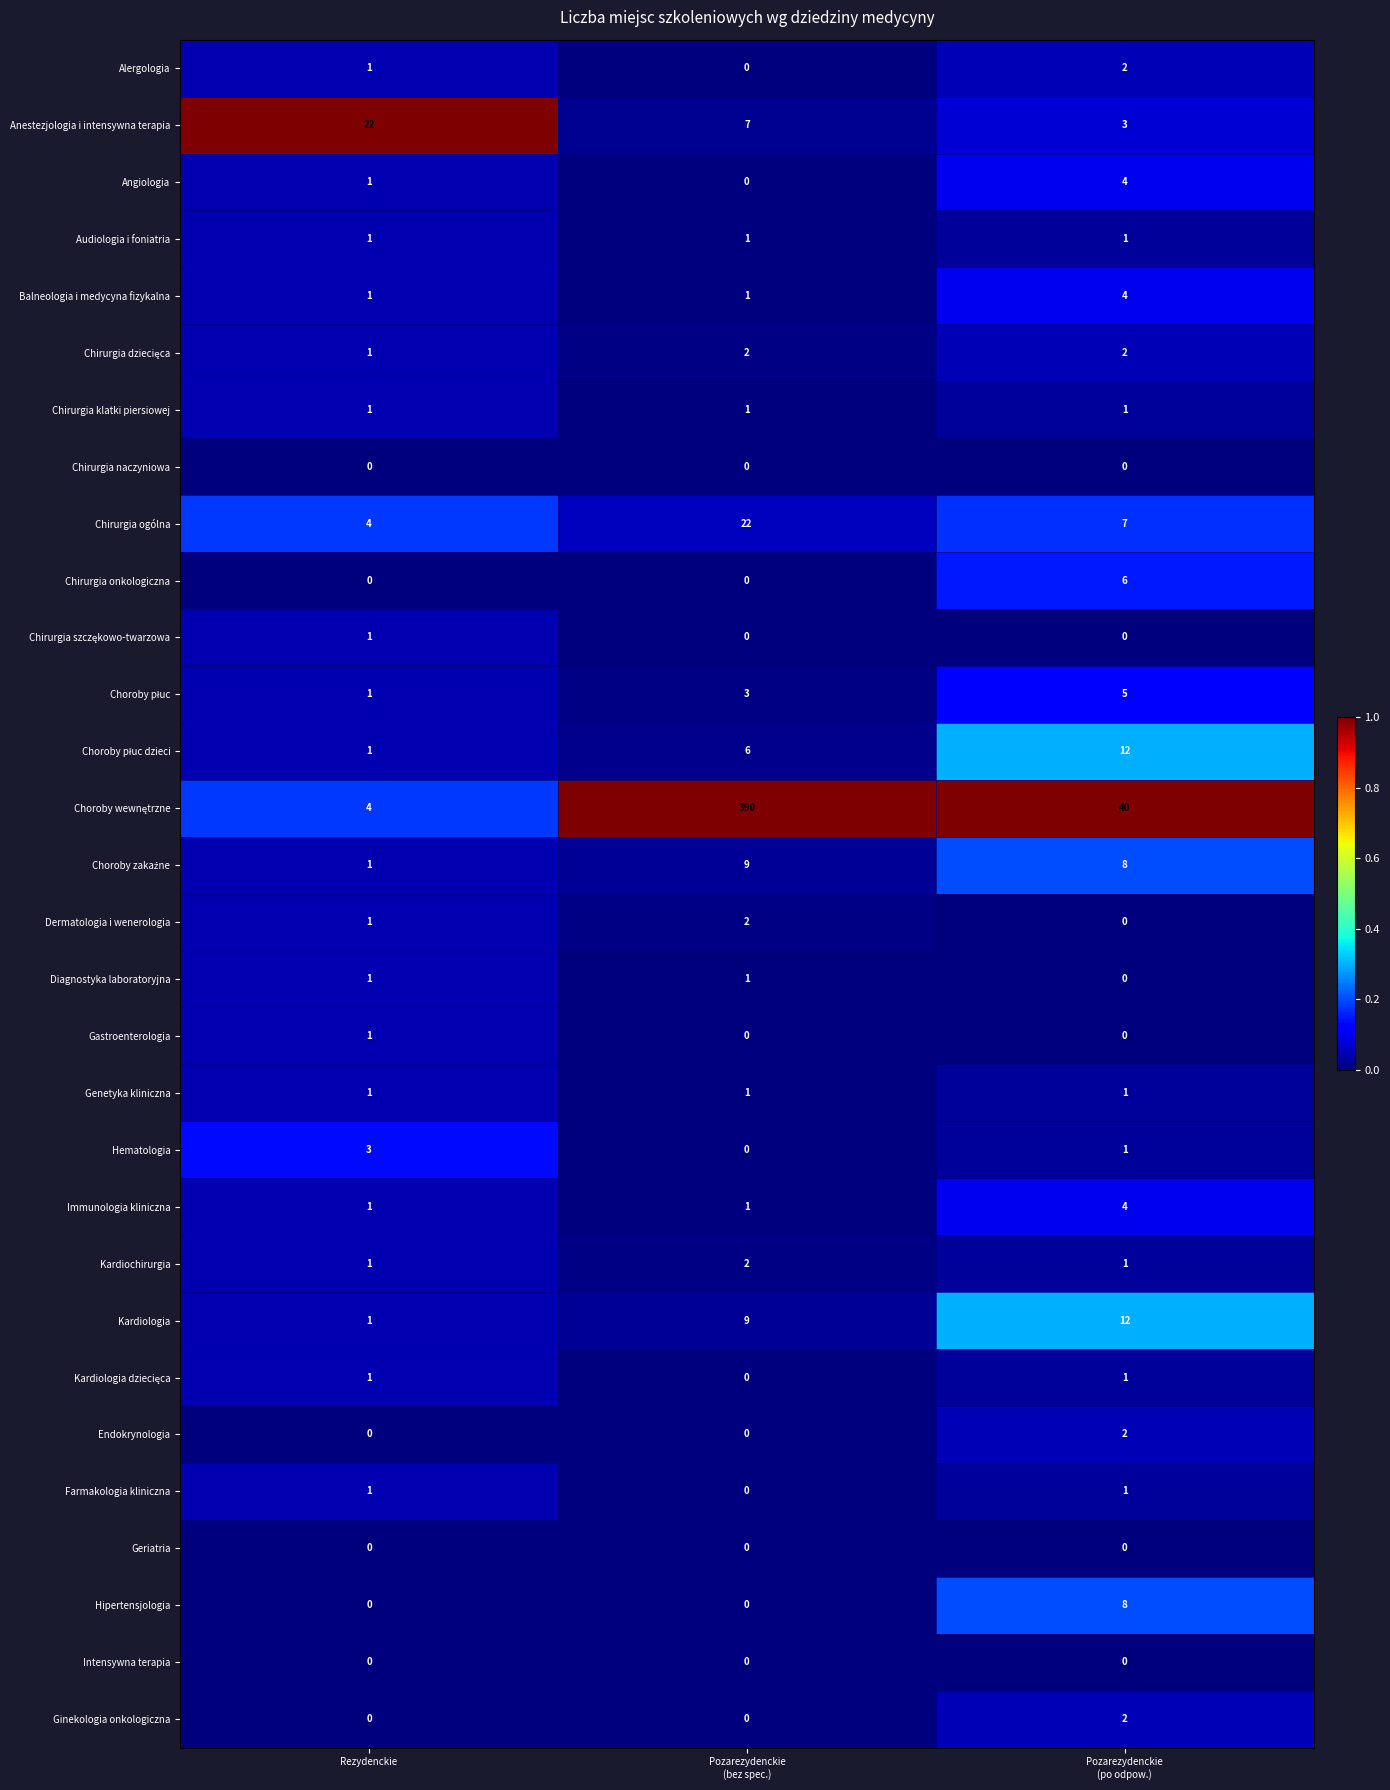

The Alergologia series shows 1 at Rezydenckie. True or false?

True